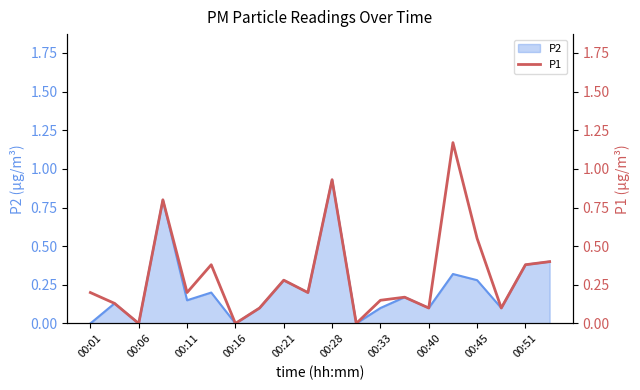

How many interior local peaks (higher than both neighbors) does the data have?

6